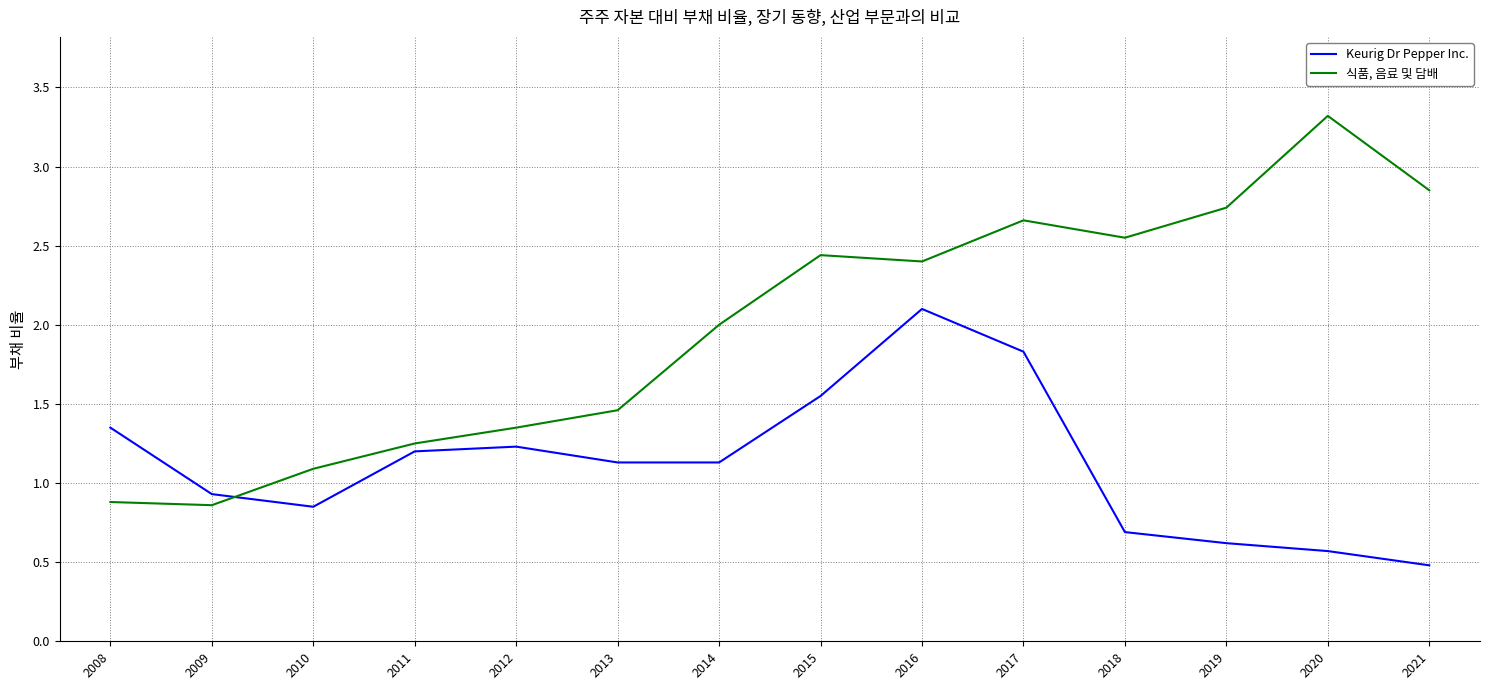

What is the maximum value shown in the chart?

3.3